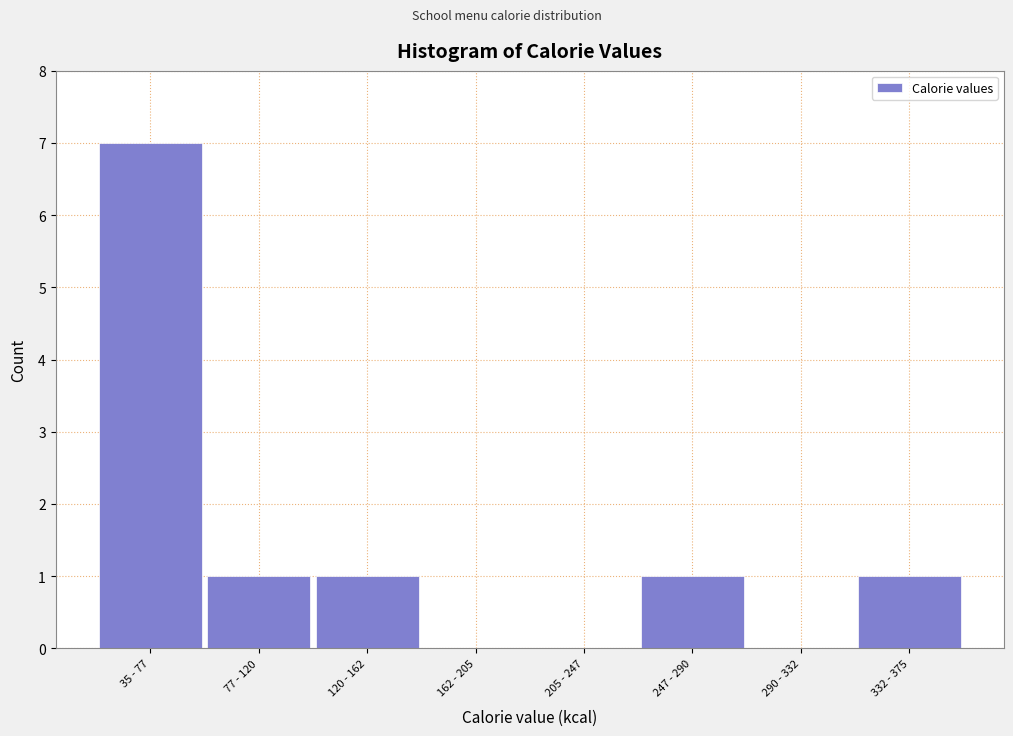

Reading left to right, extract all data points from this chart.

35 - 77=7	77 - 120=1	120 - 162=1	162 - 205=0	205 - 247=0	247 - 290=1	290 - 332=0	332 - 375=1